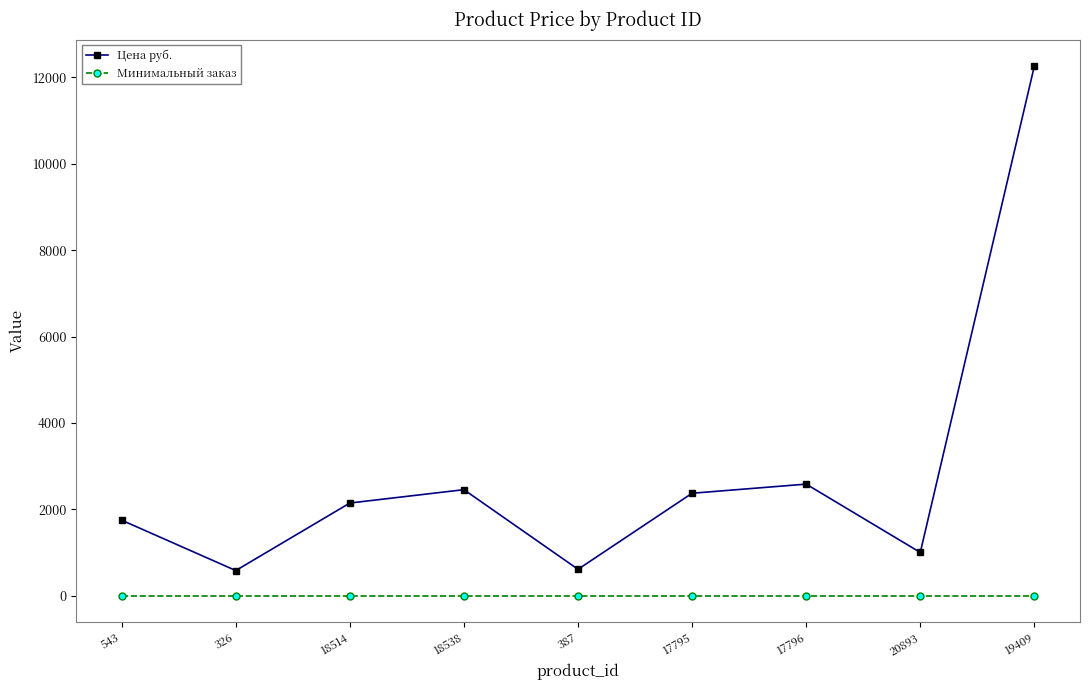

Is the value of Минимальный заказ at 387 greater than the value of Цена руб. at 19409?

No